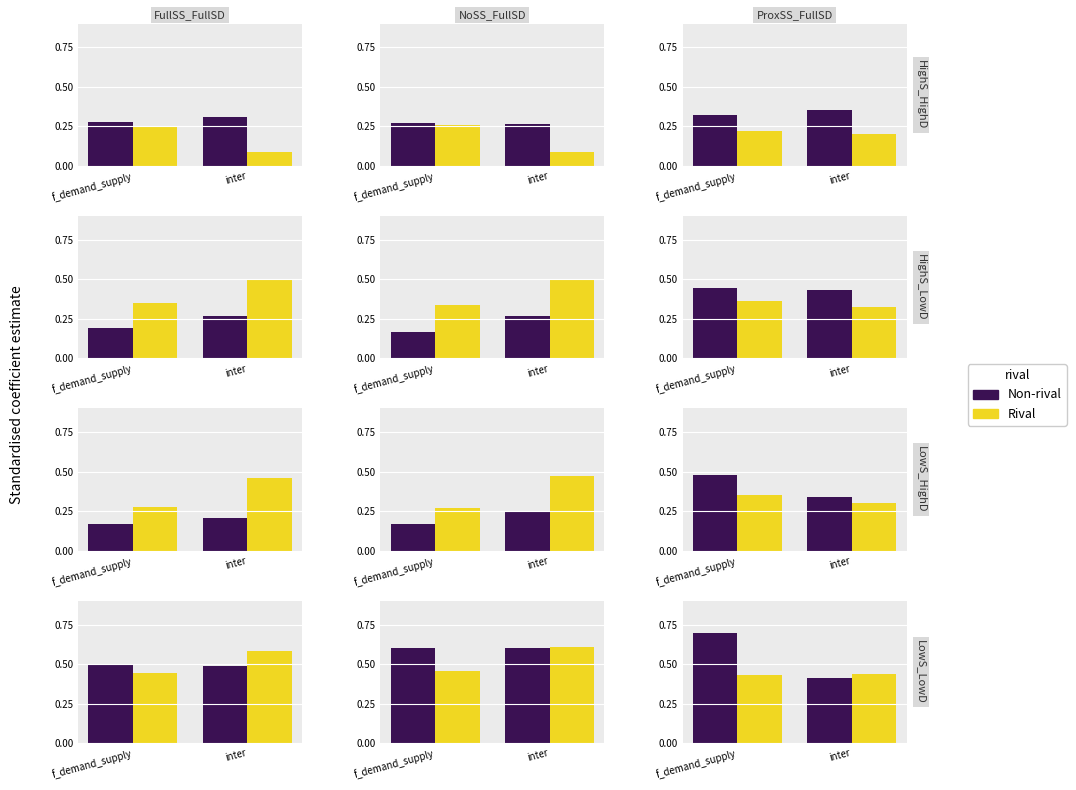

The value of Non-rival at inter is 0.7. True or false?

False